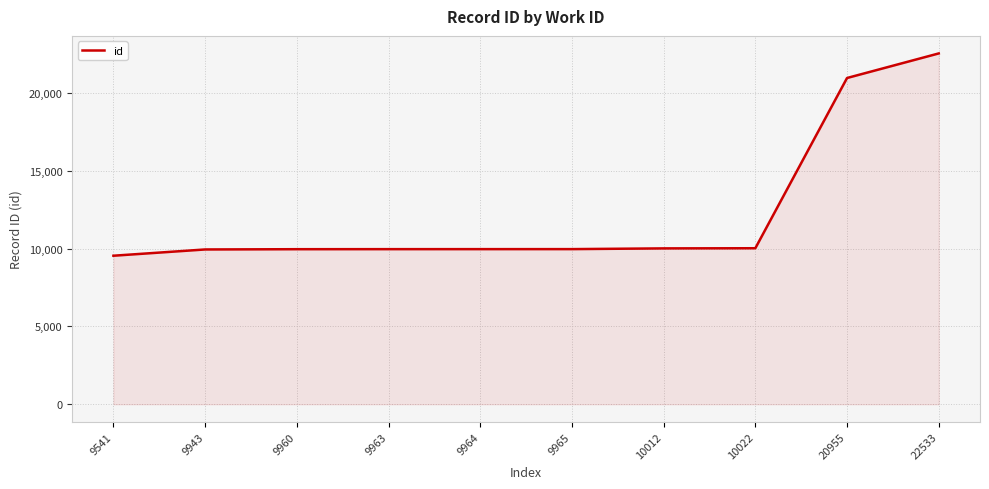

How many lines are shown in the chart?

1